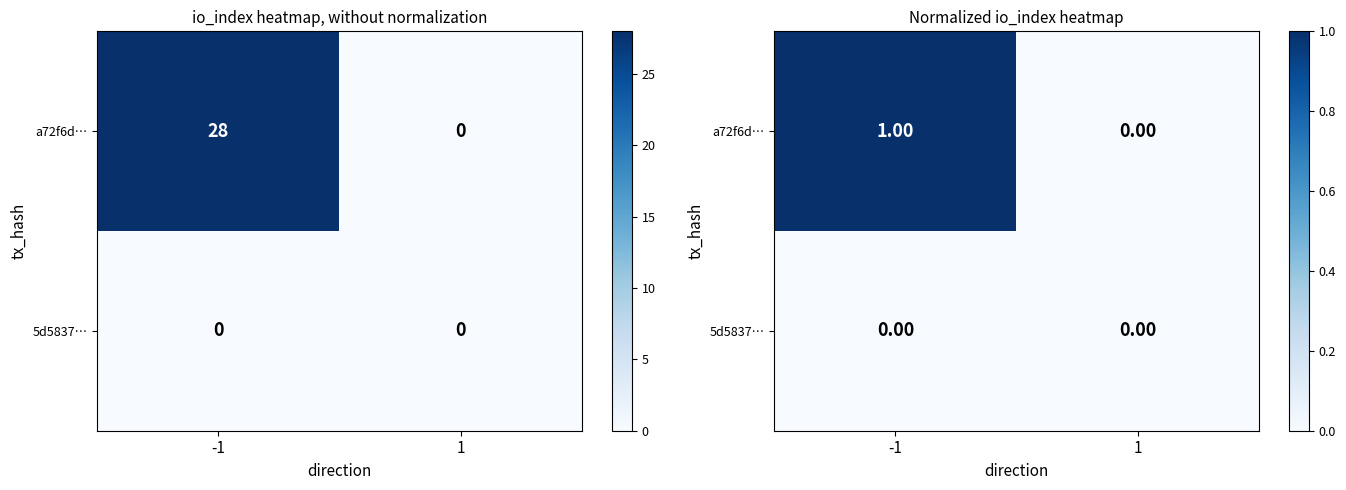

How many categories are shown in the chart?

2